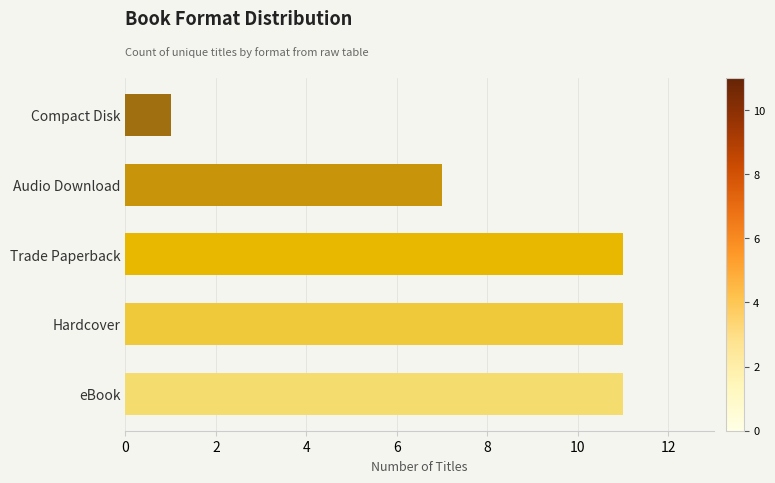

Reading bottom to top, what are all the values shown in this chart?

eBook=11	Hardcover=11	Trade Paperback=11	Audio Download=7	Compact Disk=1